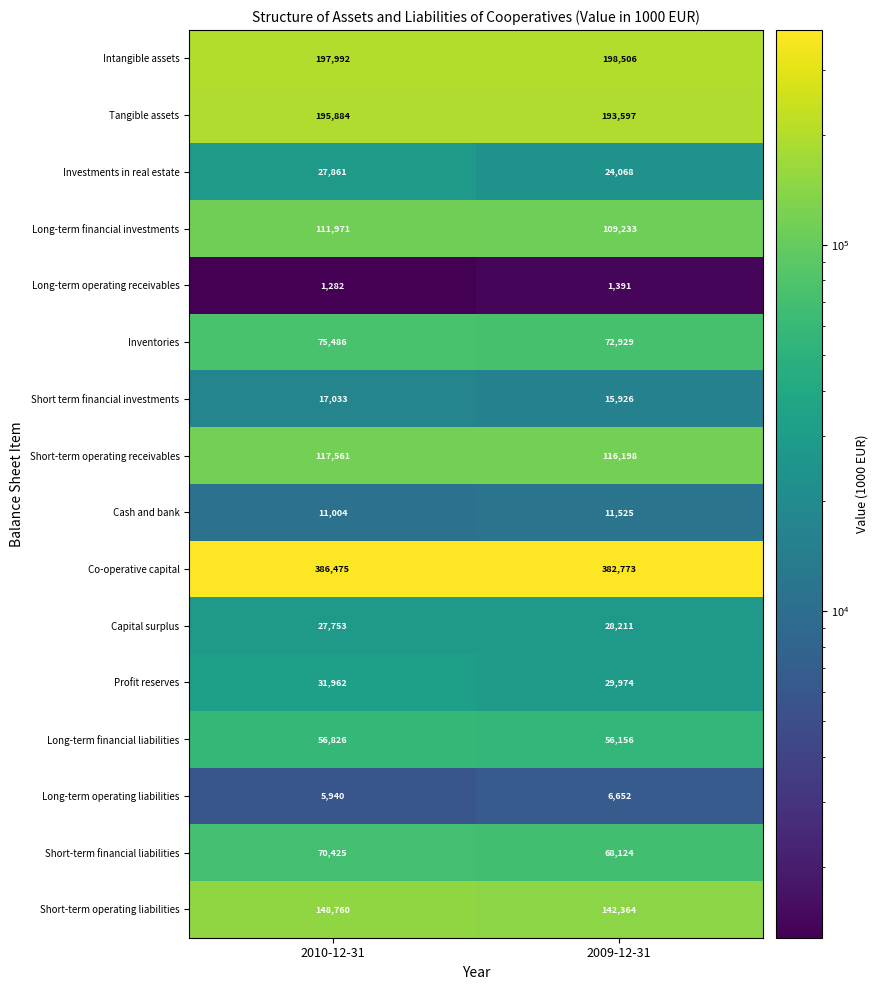

At which category does the chart reach its minimum across all series?

2010-12-31